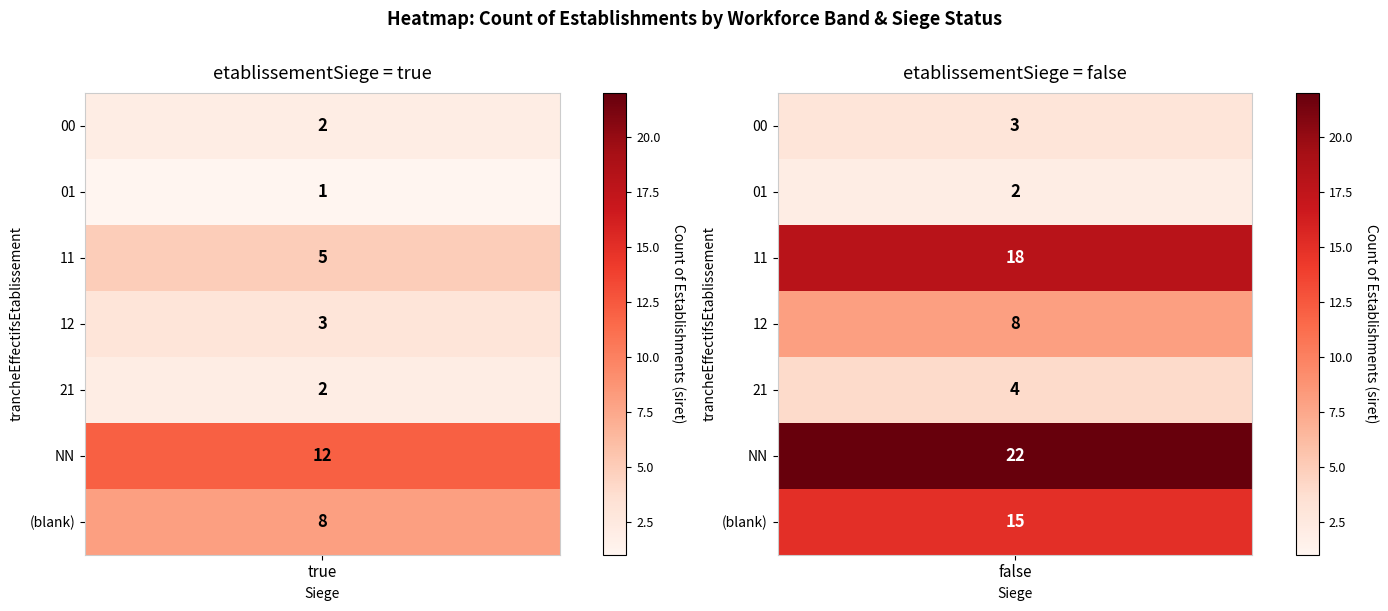

List the labels in order of 00 value, largest first.

false, true